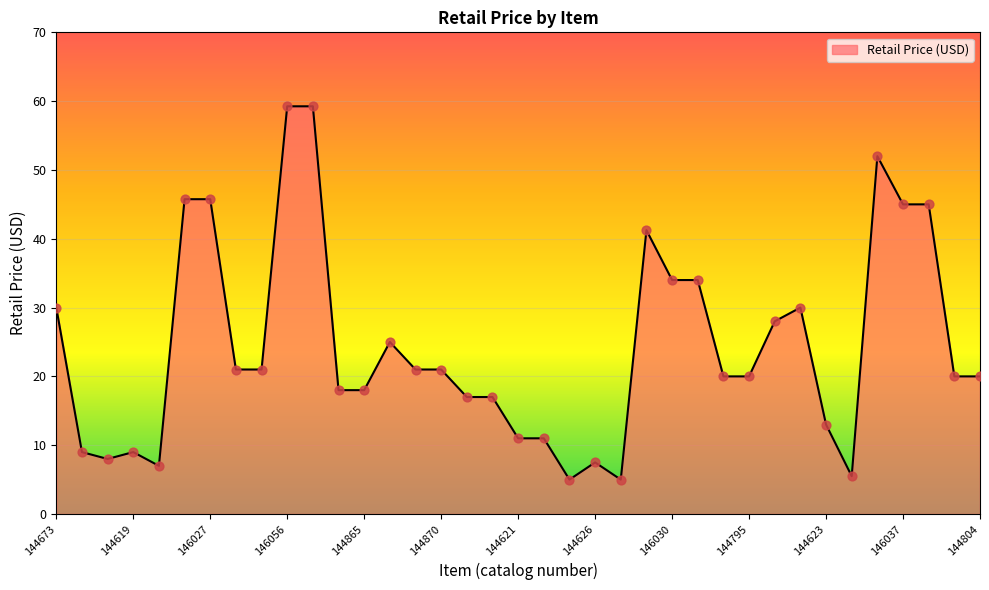

What is the minimum value shown in the chart?

5.0